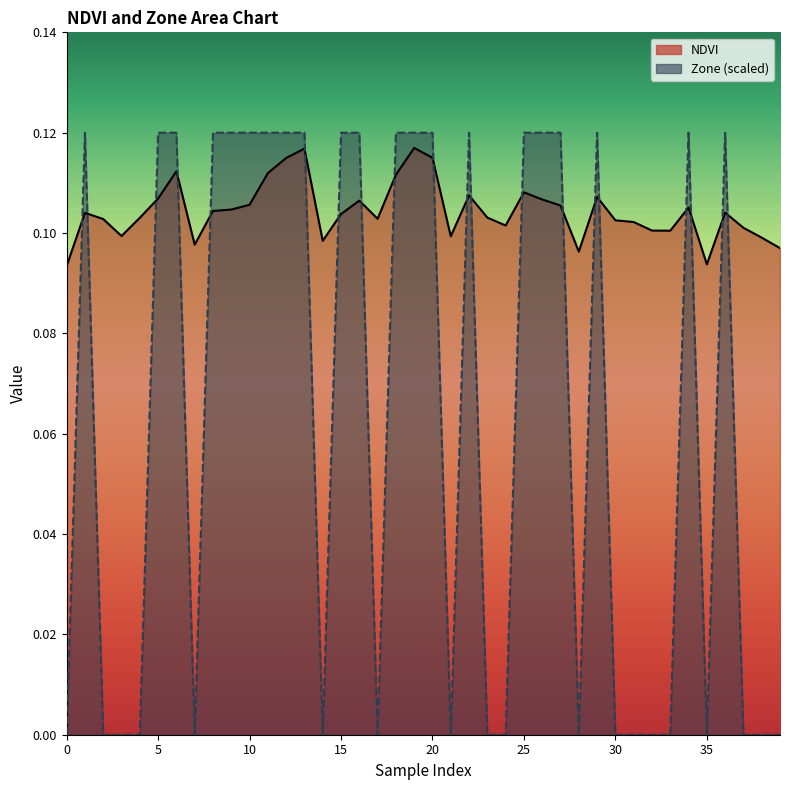

Reading left to right, what are all the values shown in this chart?

NDVI: 0.1	0.1	0.1	0.1	0.1	0.1	0.1	0.1	0.1	0.1	0.1	0.1	0.1	0.1	0.1	0.1	0.1	0.1	0.1	0.1	0.1	0.1	0.1	0.1	0.1	0.1	0.1	0.1	0.1	0.1	0.1	0.1	0.1	0.1	0.1	0.1	0.1	0.1	0.1	0.1
Zone: 0.0	0.1	0.0	0.0	0.0	0.1	0.1	0.0	0.1	0.1	0.1	0.1	0.1	0.1	0.0	0.1	0.1	0.0	0.1	0.1	0.1	0.0	0.1	0.0	0.0	0.1	0.1	0.1	0.0	0.1	0.0	0.0	0.0	0.0	0.1	0.0	0.1	0.0	0.0	0.0